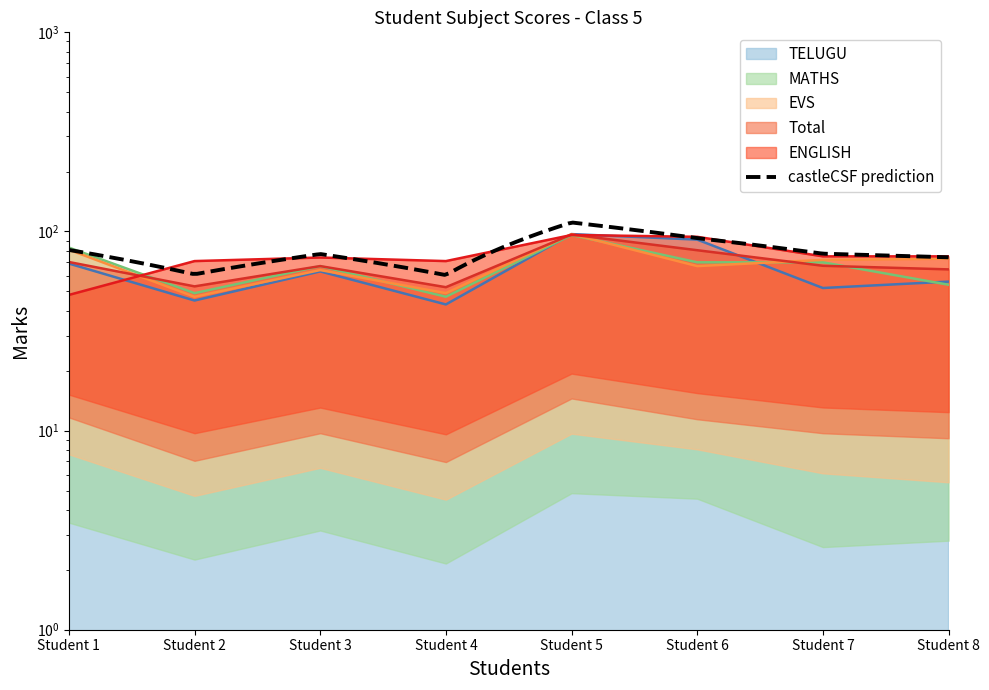

Does the chart have visible grid lines?

No